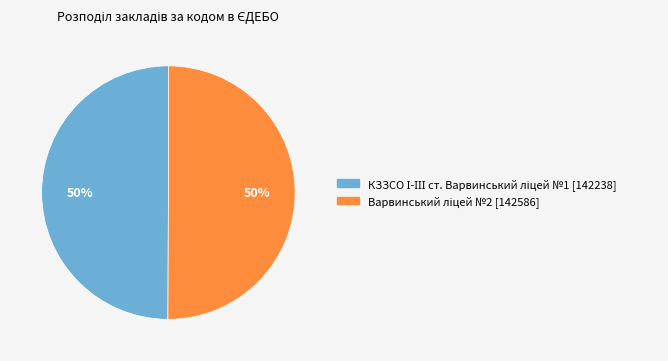

Rank the categories by value from highest to lowest.

Варвинський ліцей №2, КЗЗСО І-ІІІ ст. Варвинський ліцей №1